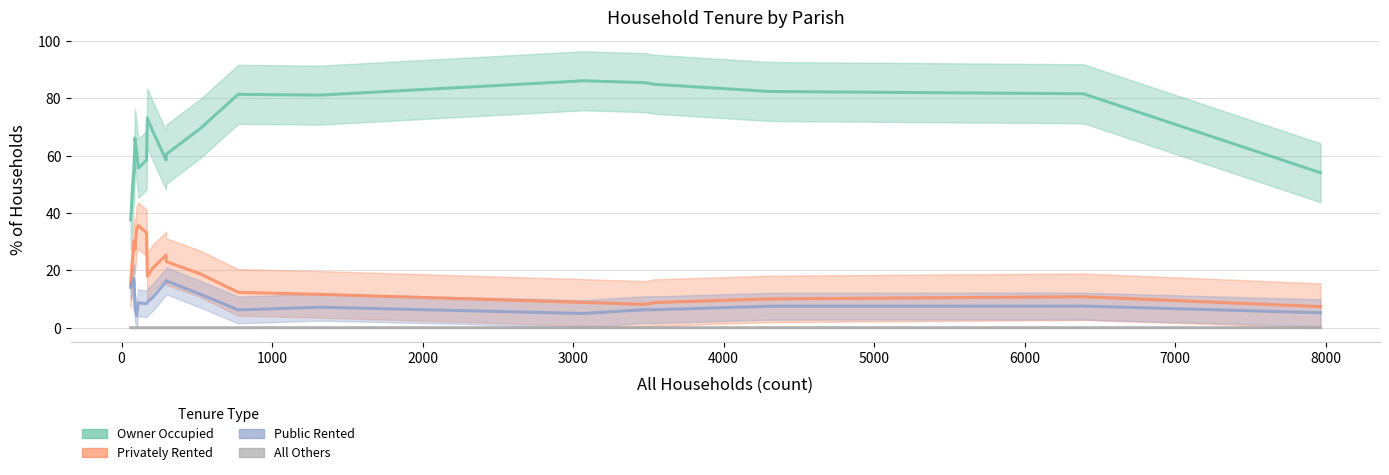

How many values in the Public Rented series are below 7?

9